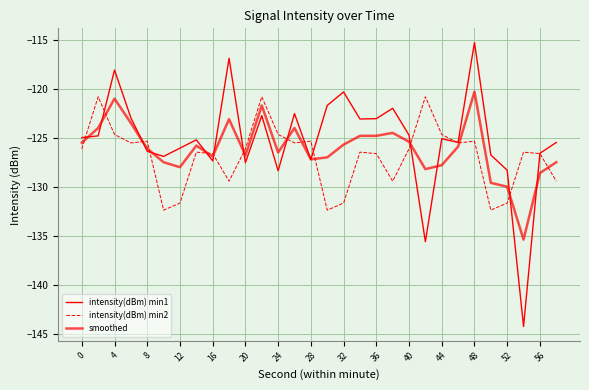

What is the difference between the maximum and minimum values in the intensity(dBm) min2 series?

11.6